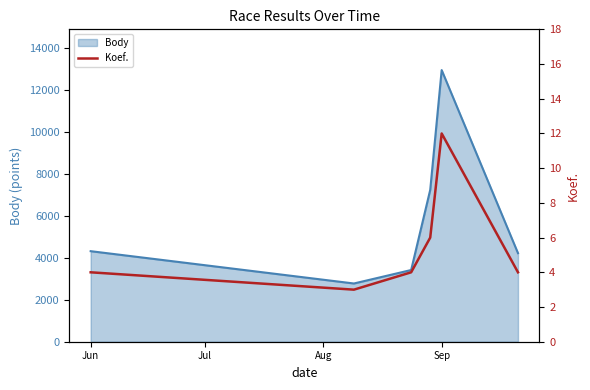

The value of Body at Jun is 2567. True or false?

False